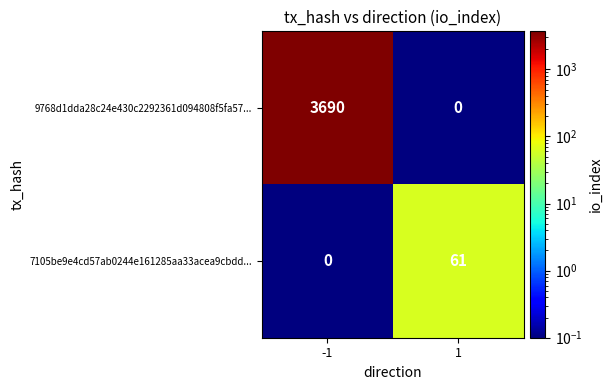

What value does the 9768d1dda28c24e430c2292361d094808f5fa57... series have at -1, to the nearest 10?

3690